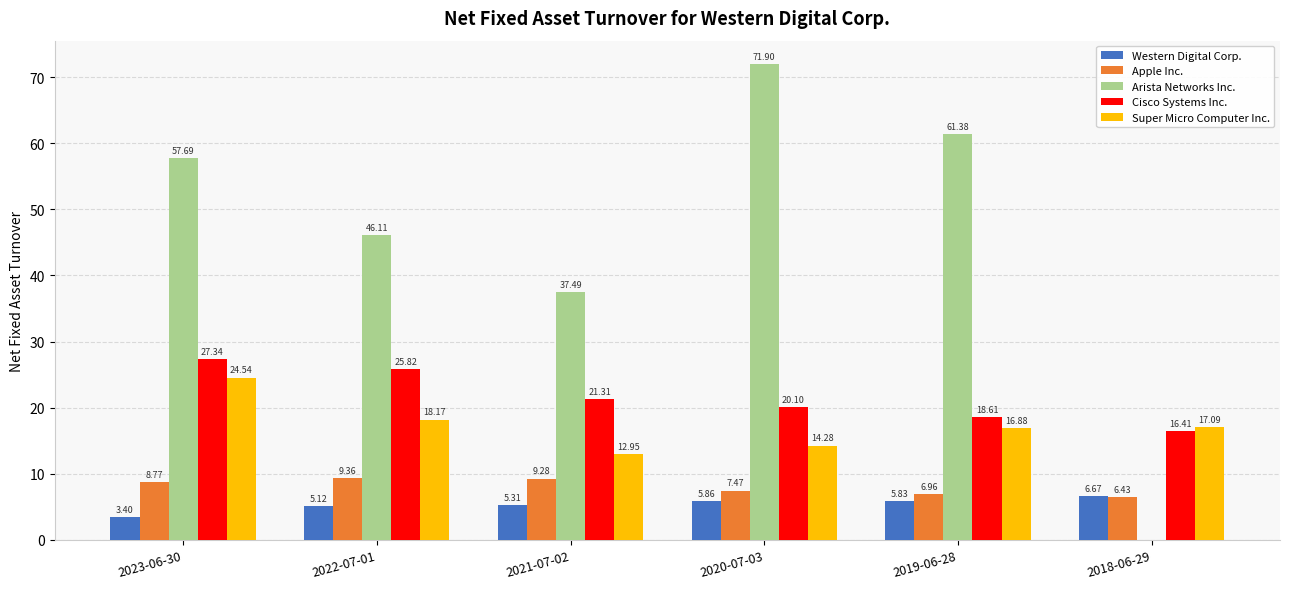

Between 2022-07-01 and 2020-07-03, which series saw the biggest shift?

Arista Networks Inc.